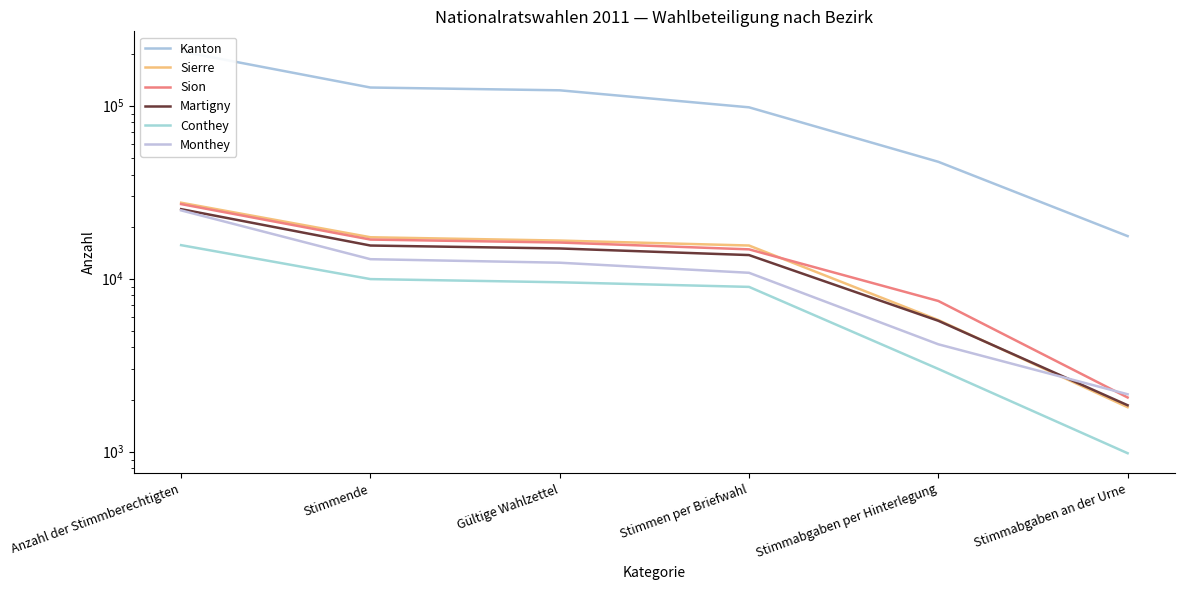

How many lines are shown in the chart?

6